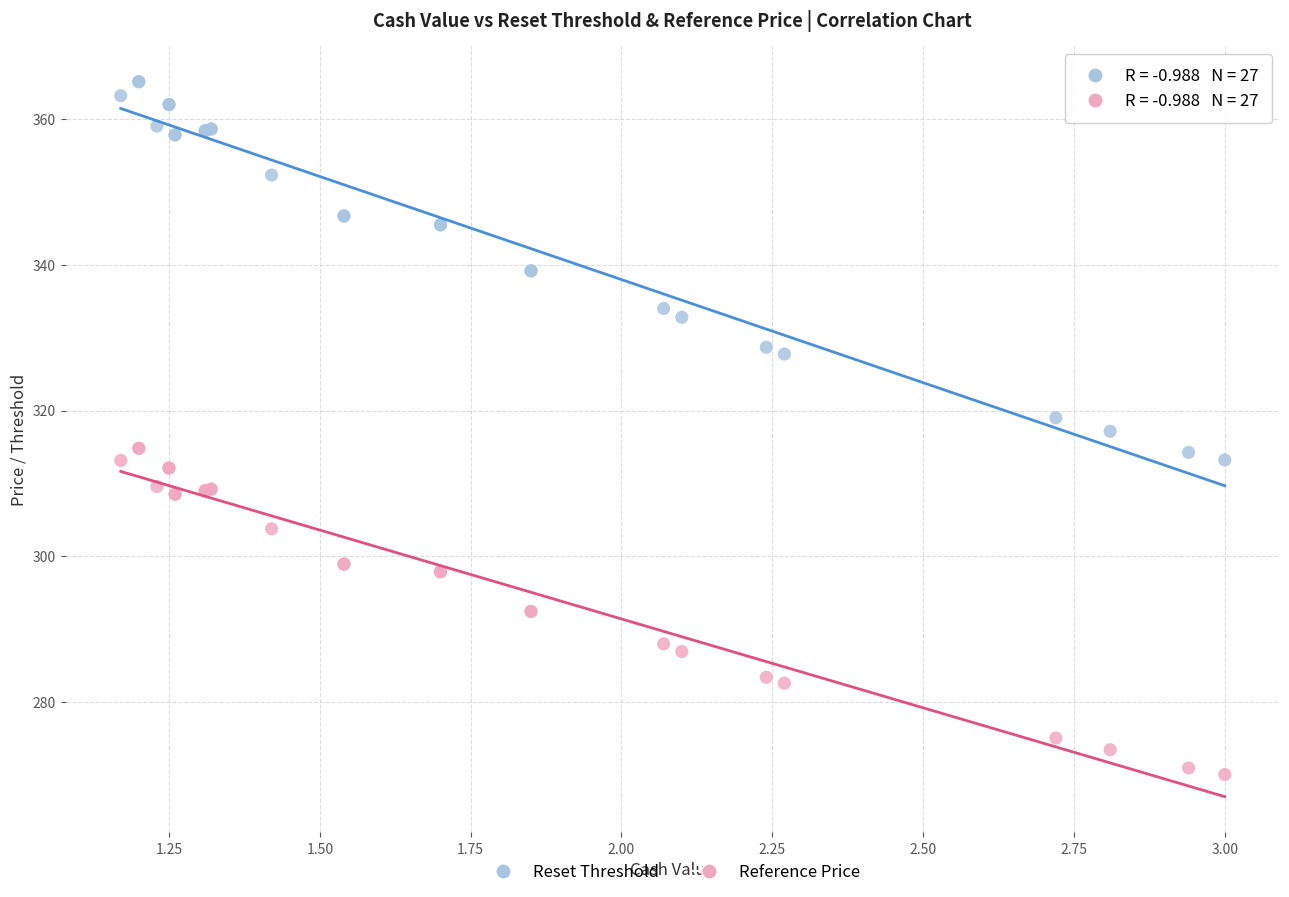

What is the X range (max minus min) for the scatter plot?

1.8